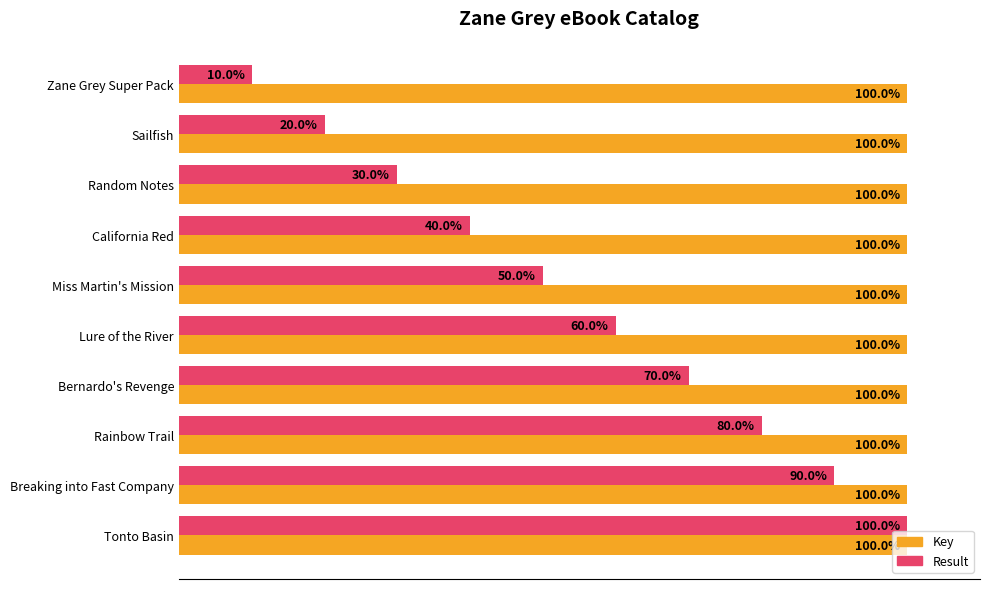

At which label is Result closest to 55?

Miss Martin's Mission